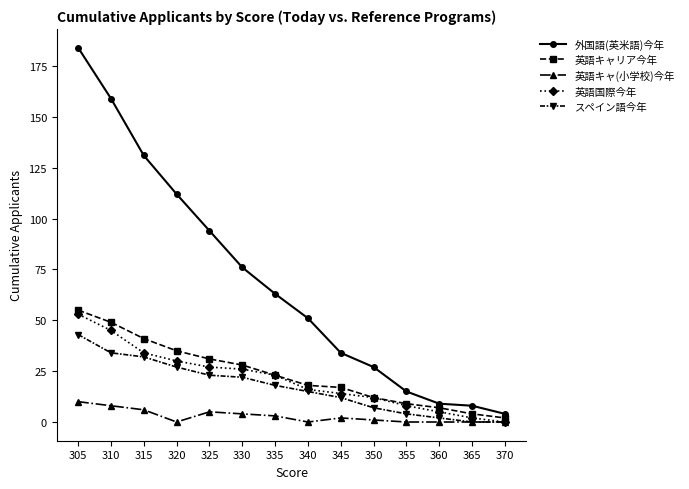

Where is 英語キャリア今年 nearest to the value 28?

330